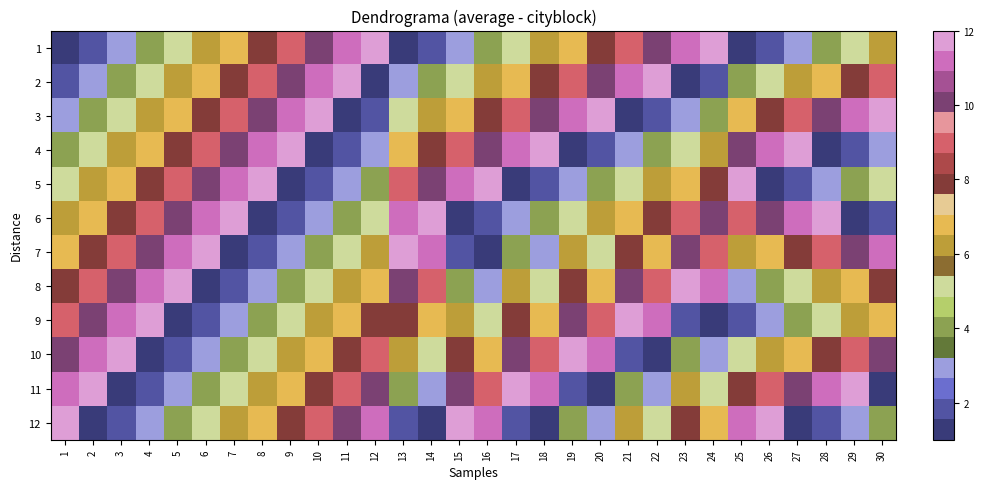

Reading left to right, list all the values displayed in this chart.

1: 1=1	2=2	3=3	4=4	5=5	6=6	7=7	8=8	9=9	10=10	11=11	12=12	13=1	14=2	15=3	16=4	17=5	18=6	19=7	20=8	21=9	22=10	23=11	24=12	25=1	26=2	27=3	28=4	29=5	30=6
2: 1=2	2=3	3=4	4=5	5=6	6=7	7=8	8=9	9=10	10=11	11=12	12=1	13=3	14=4	15=5	16=6	17=7	18=8	19=9	20=10	21=11	22=12	23=1	24=2	25=4	26=5	27=6	28=7	29=8	30=9
3: 1=3	2=4	3=5	4=6	5=7	6=8	7=9	8=10	9=11	10=12	11=1	12=2	13=5	14=6	15=7	16=8	17=9	18=10	19=11	20=12	21=1	22=2	23=3	24=4	25=7	26=8	27=9	28=10	29=11	30=12
4: 1=4	2=5	3=6	4=7	5=8	6=9	7=10	8=11	9=12	10=1	11=2	12=3	13=7	14=8	15=9	16=10	17=11	18=12	19=1	20=2	21=3	22=4	23=5	24=6	25=10	26=11	27=12	28=1	29=2	30=3
5: 1=5	2=6	3=7	4=8	5=9	6=10	7=11	8=12	9=1	10=2	11=3	12=4	13=9	14=10	15=11	16=12	17=1	18=2	19=3	20=4	21=5	22=6	23=7	24=8	25=12	26=1	27=2	28=3	29=4	30=5
6: 1=6	2=7	3=8	4=9	5=10	6=11	7=12	8=1	9=2	10=3	11=4	12=5	13=11	14=12	15=1	16=2	17=3	18=4	19=5	20=6	21=7	22=8	23=9	24=10	25=9	26=10	27=11	28=12	29=1	30=2
7: 1=7	2=8	3=9	4=10	5=11	6=12	7=1	8=2	9=3	10=4	11=5	12=6	13=12	14=11	15=2	16=1	17=4	18=3	19=6	20=5	21=8	22=7	23=10	24=9	25=6	26=7	27=8	28=9	29=10	30=11
8: 1=8	2=9	3=10	4=11	5=12	6=1	7=2	8=3	9=4	10=5	11=6	12=7	13=10	14=9	15=4	16=3	17=6	18=5	19=8	20=7	21=10	22=9	23=12	24=11	25=3	26=4	27=5	28=6	29=7	30=8
9: 1=9	2=10	3=11	4=12	5=1	6=2	7=3	8=4	9=5	10=6	11=7	12=8	13=8	14=7	15=6	16=5	17=8	18=7	19=10	20=9	21=12	22=11	23=2	24=1	25=2	26=3	27=4	28=5	29=6	30=7
10: 1=10	2=11	3=12	4=1	5=2	6=3	7=4	8=5	9=6	10=7	11=8	12=9	13=6	14=5	15=8	16=7	17=10	18=9	19=12	20=11	21=2	22=1	23=4	24=3	25=5	26=6	27=7	28=8	29=9	30=10
11: 1=11	2=12	3=1	4=2	5=3	6=4	7=5	8=6	9=7	10=8	11=9	12=10	13=4	14=3	15=10	16=9	17=12	18=11	19=2	20=1	21=4	22=3	23=6	24=5	25=8	26=9	27=10	28=11	29=12	30=1
12: 1=12	2=1	3=2	4=3	5=4	6=5	7=6	8=7	9=8	10=9	11=10	12=11	13=2	14=1	15=12	16=11	17=2	18=1	19=4	20=3	21=6	22=5	23=8	24=7	25=11	26=12	27=1	28=2	29=3	30=4